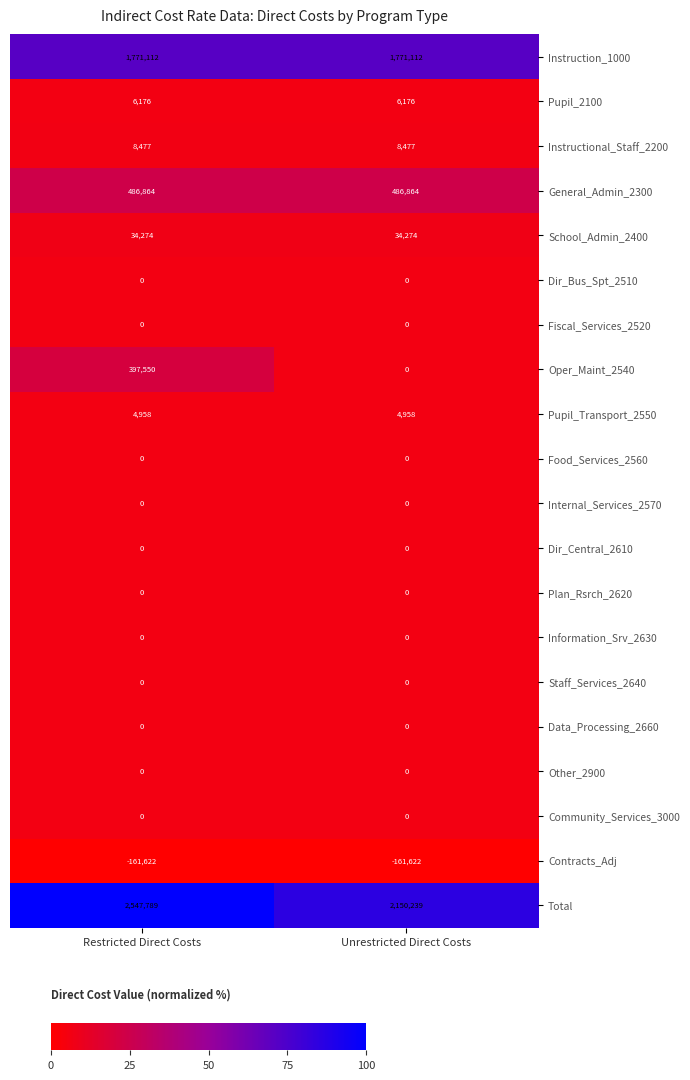

Count the number of categories in the chart.

2